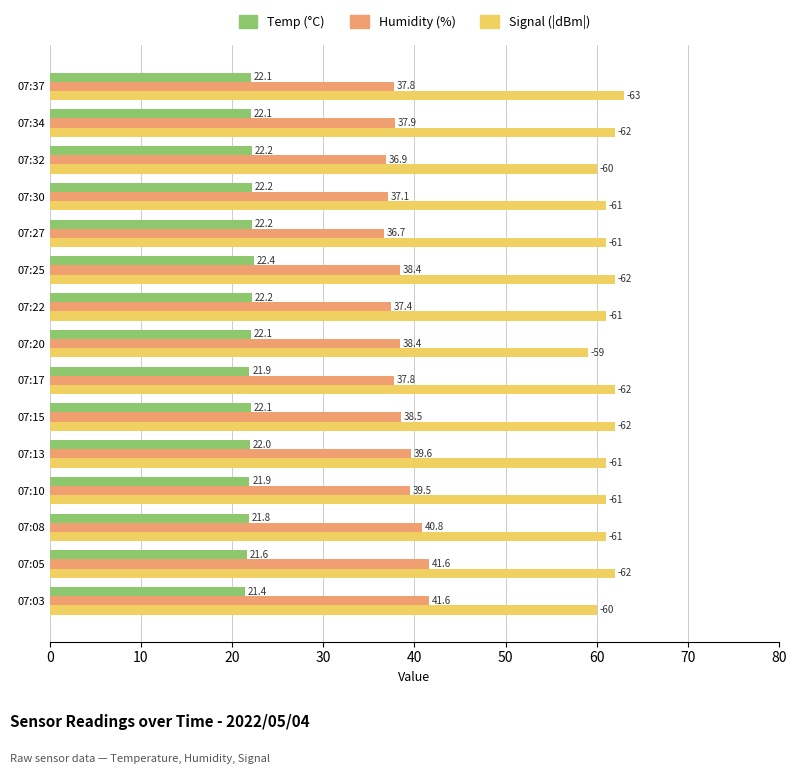

Count the Signal (|dBm|) values in the range 61 to 62.

11